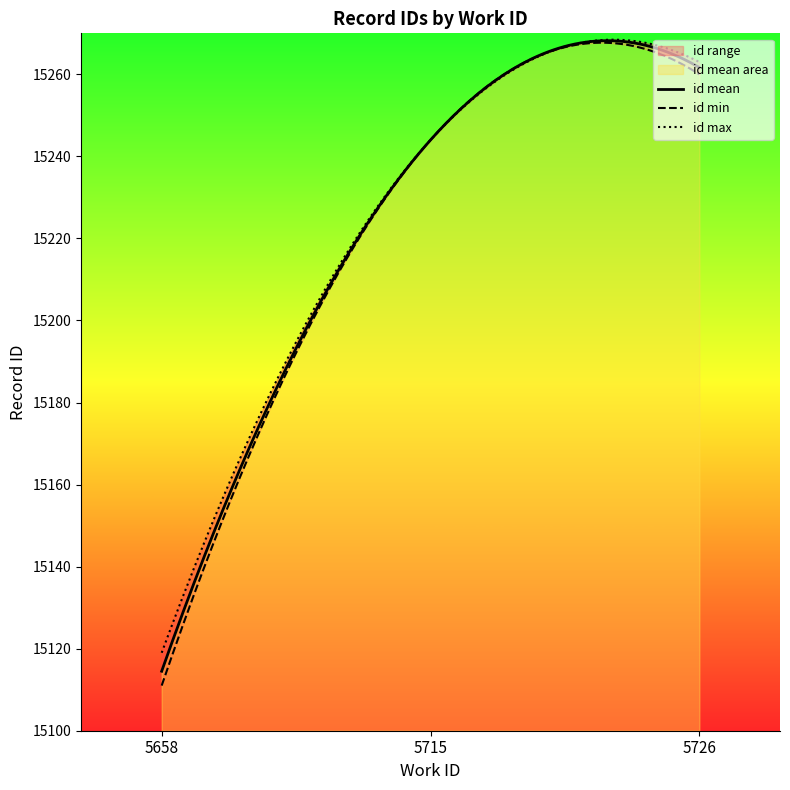

What is the sum of the values at 5715 and 5658?

30358